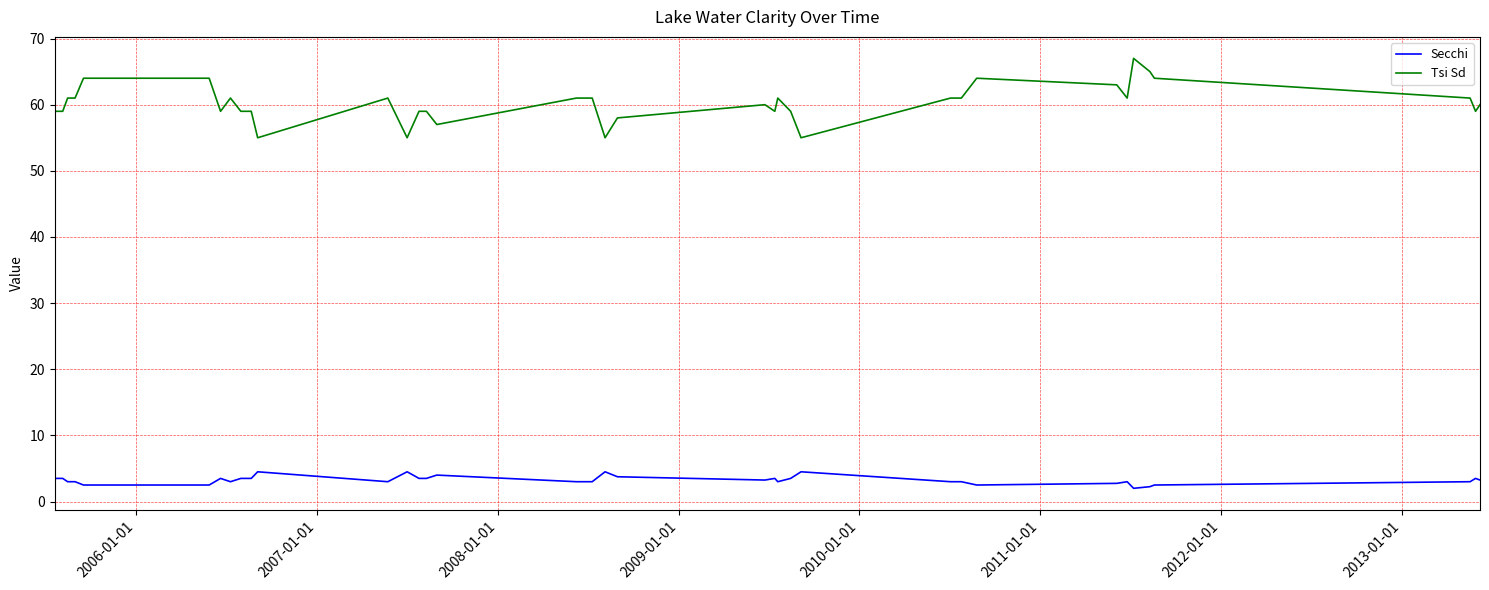

List the series in order of their peak value, lowest first.

Secchi, Tsi Sd